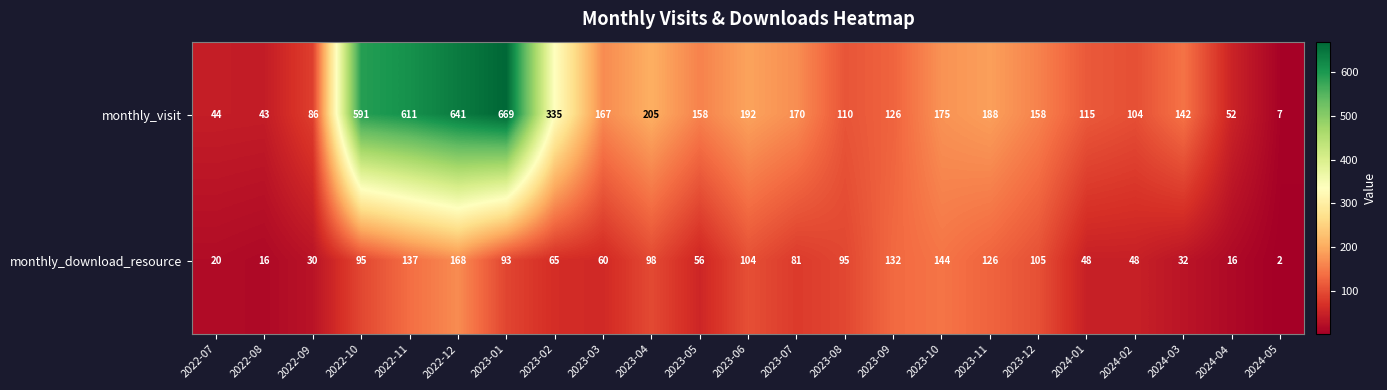

Which series has the largest total across all categories?

monthly_visit